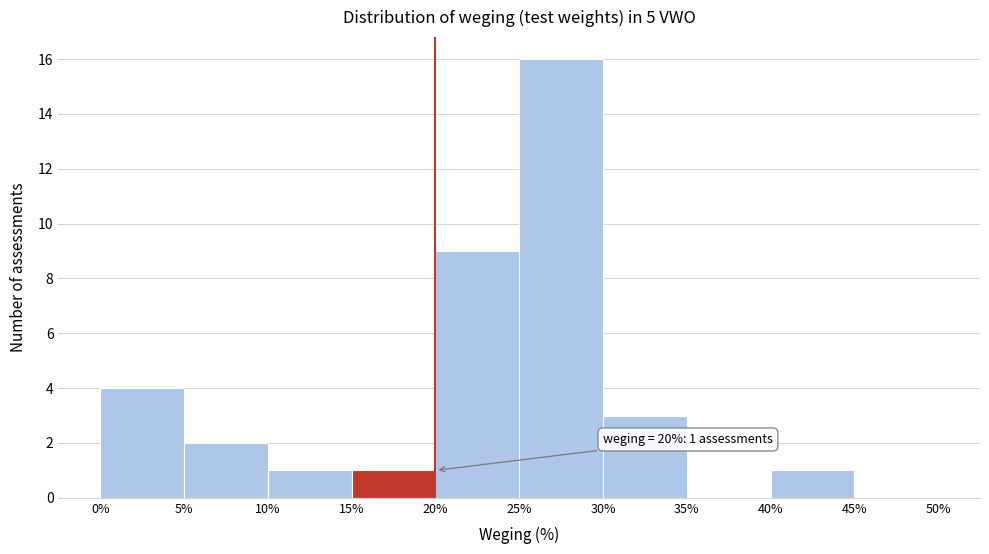

Which range on the x-axis has the tallest bar?

25% to 30%